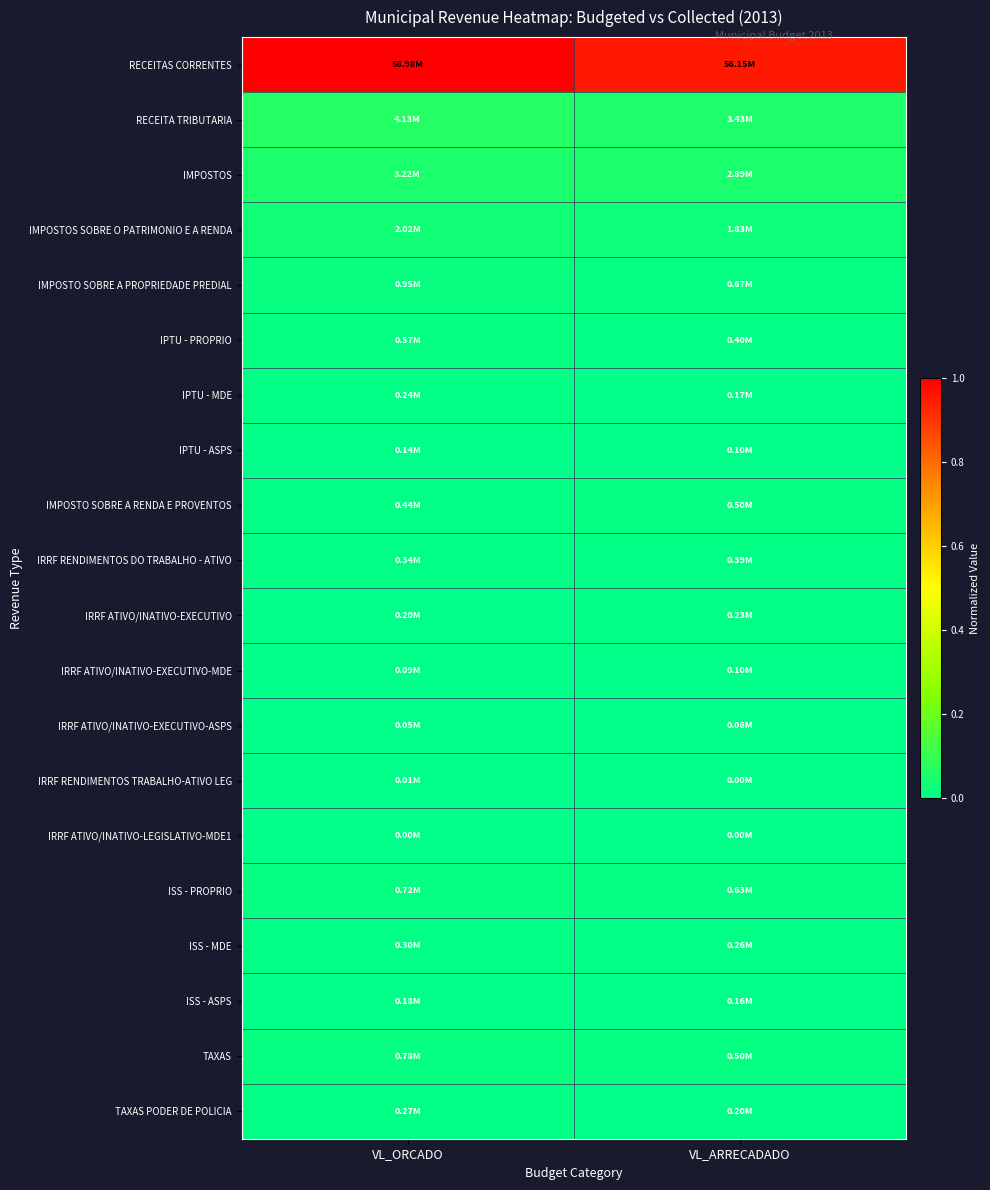

Which category has the lowest value across all series?

VL_ARRECADADO